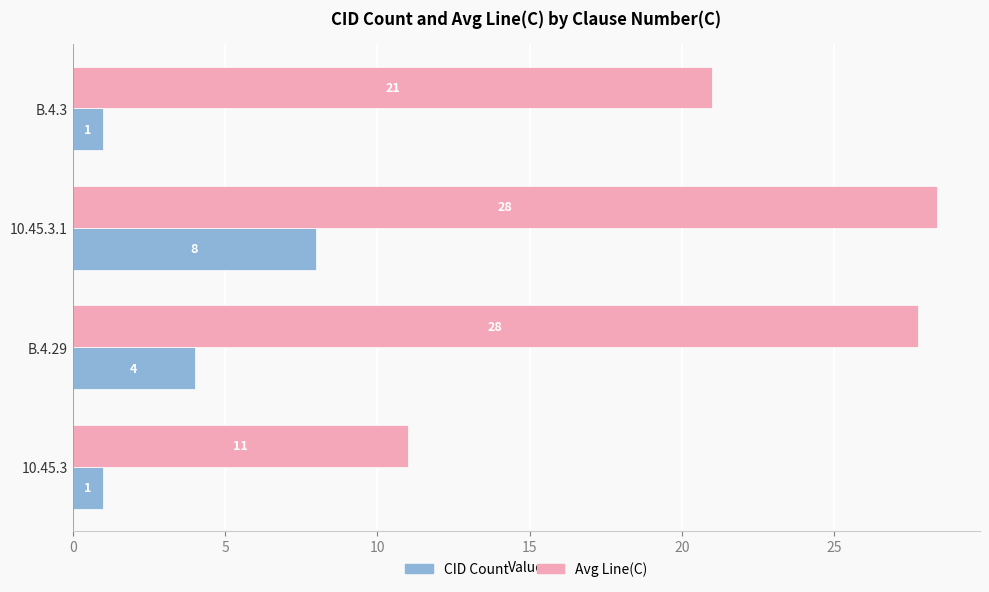

At which category is the sum across all series the highest?

10.45.3.1